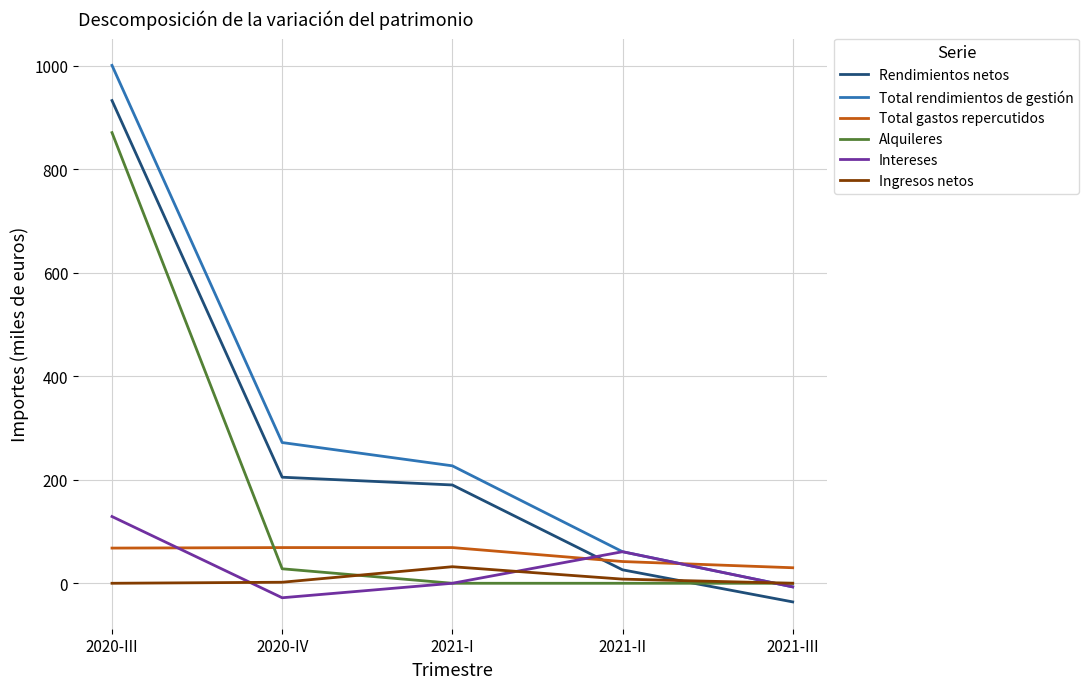

What is the difference between the second highest and second lowest values in the Total gastos repercutidos series?

27